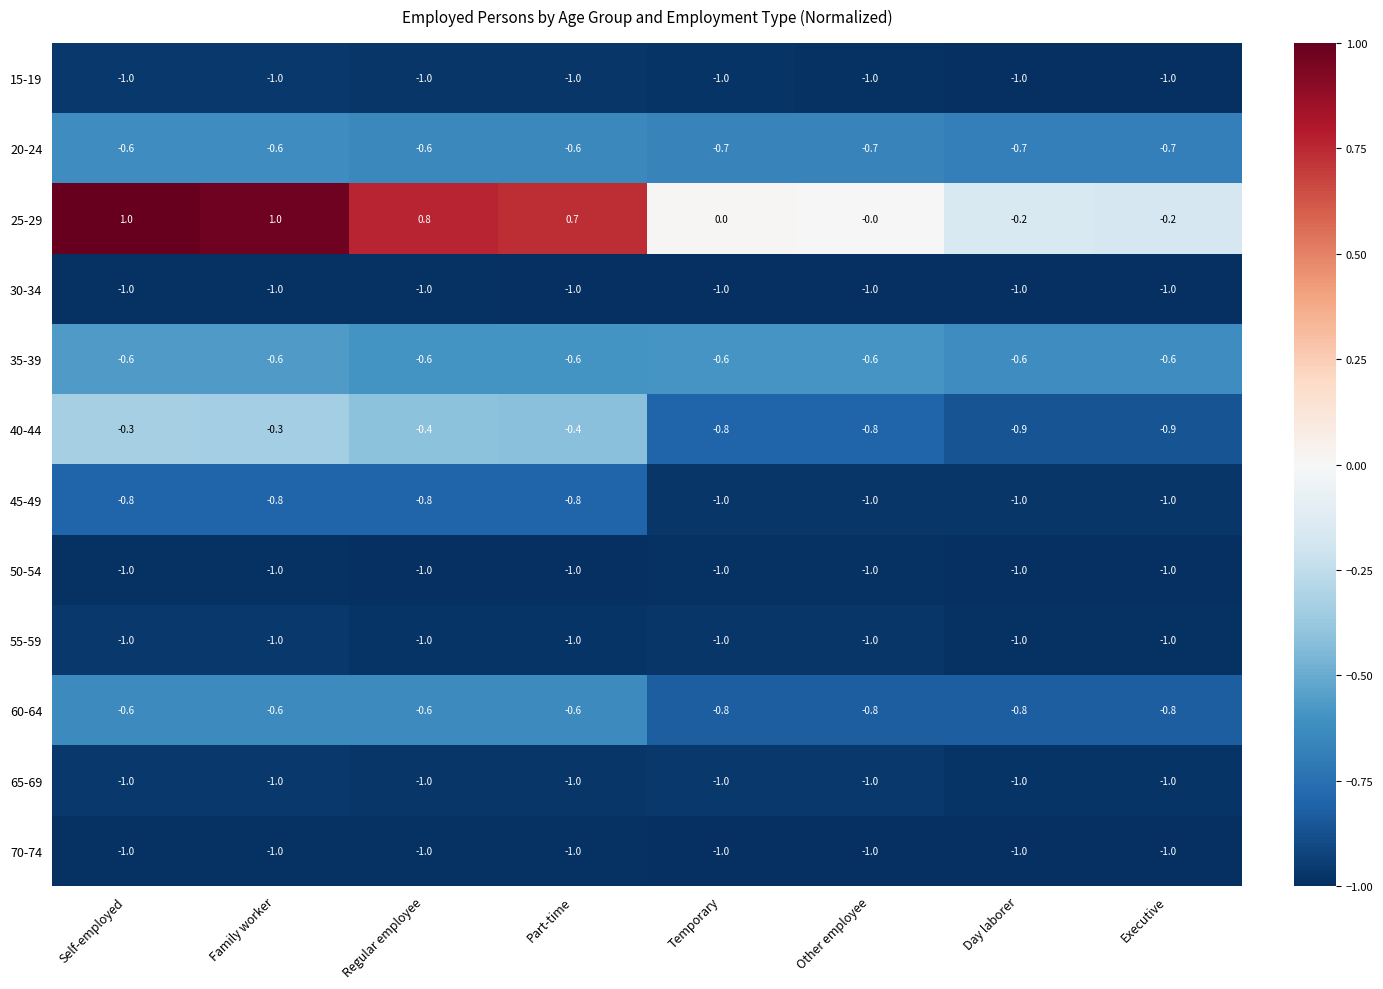

The value of 40-44 at Family worker is -0.3. True or false?

True